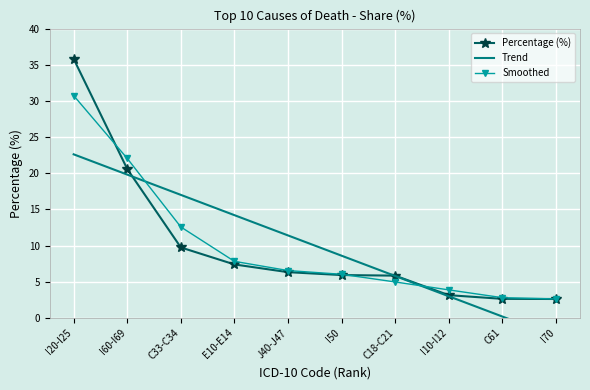

What is the label of the 2nd point from the right?

C61